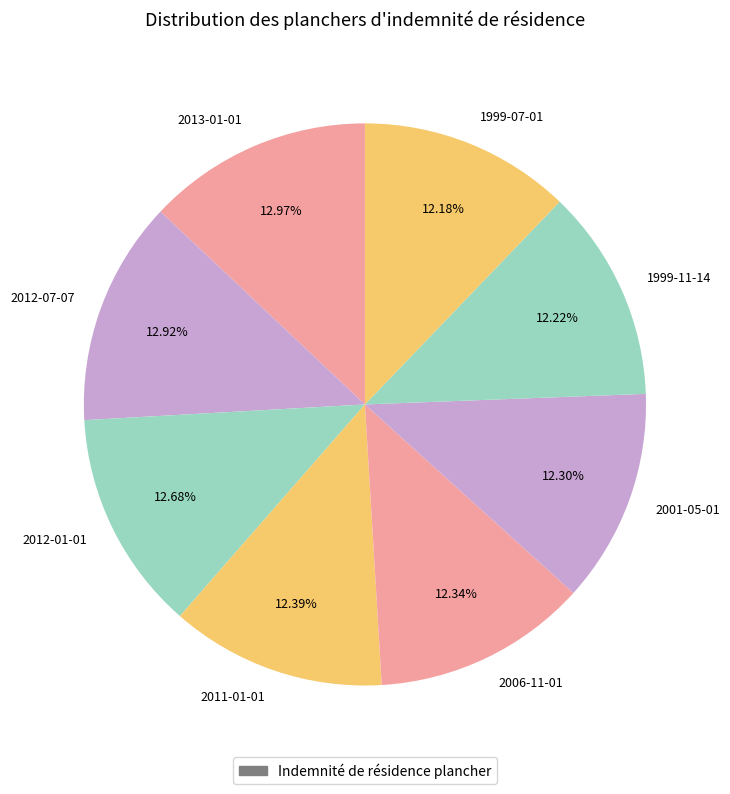

Is the sum of 2013-01-01 and 2011-01-01 greater than half?

No